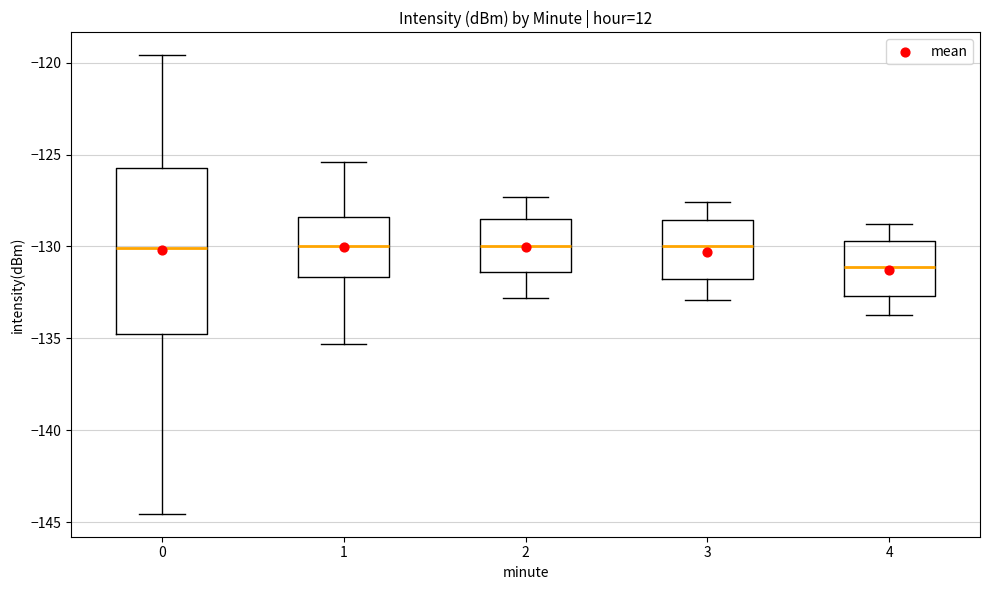

Which box has the lowest median line?

4